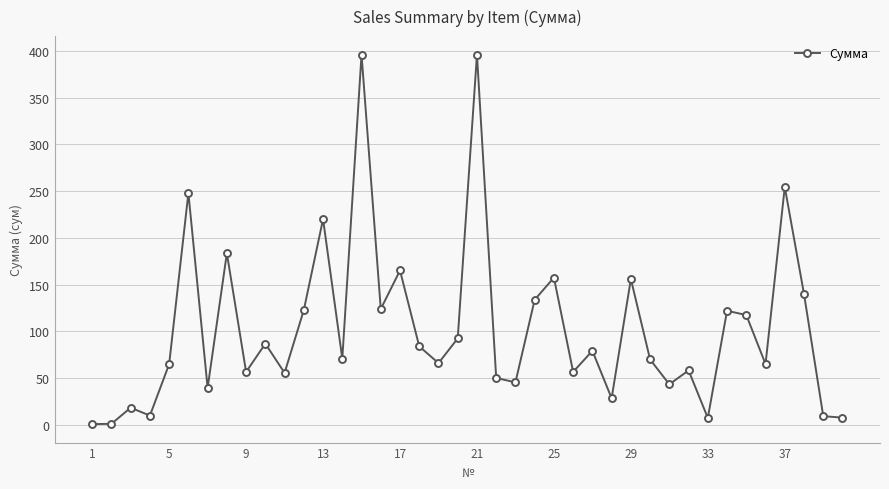

Count the number of categories in the chart.

40